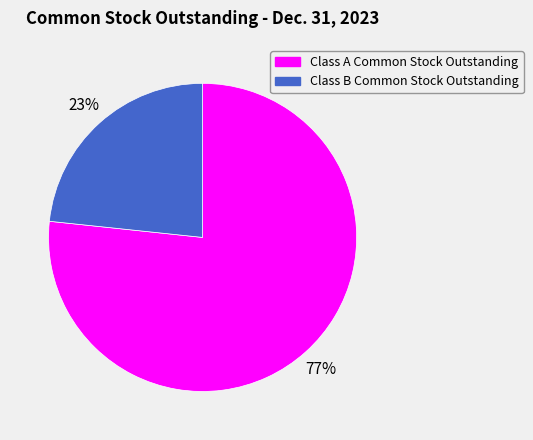

Which has a higher value, Class B Common Stock Outstanding or Class A Common Stock Outstanding?

Class A Common Stock Outstanding